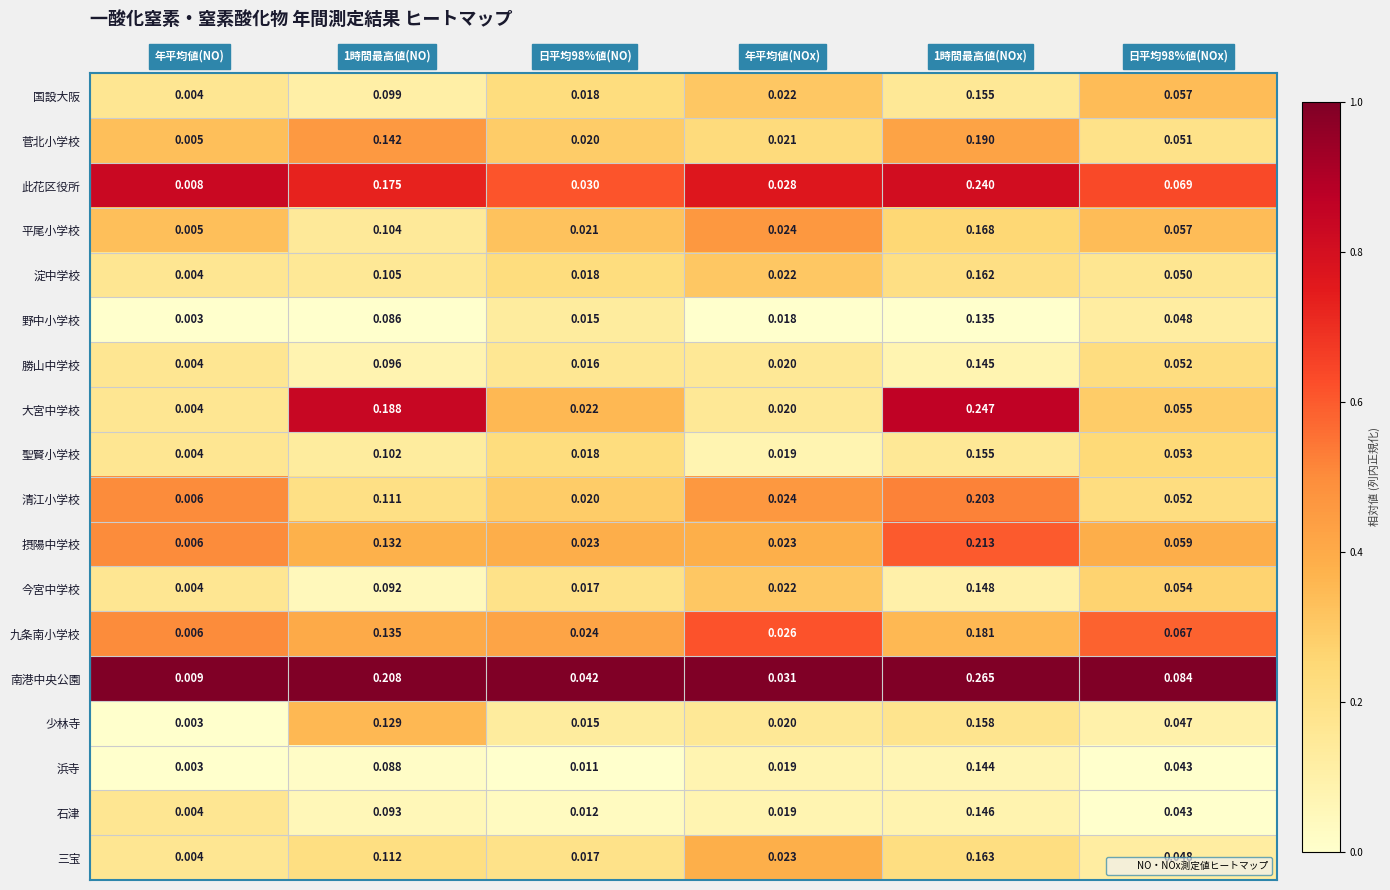

Which category has the lowest value in the 聖賢小学校 series?

年平均値(NO)